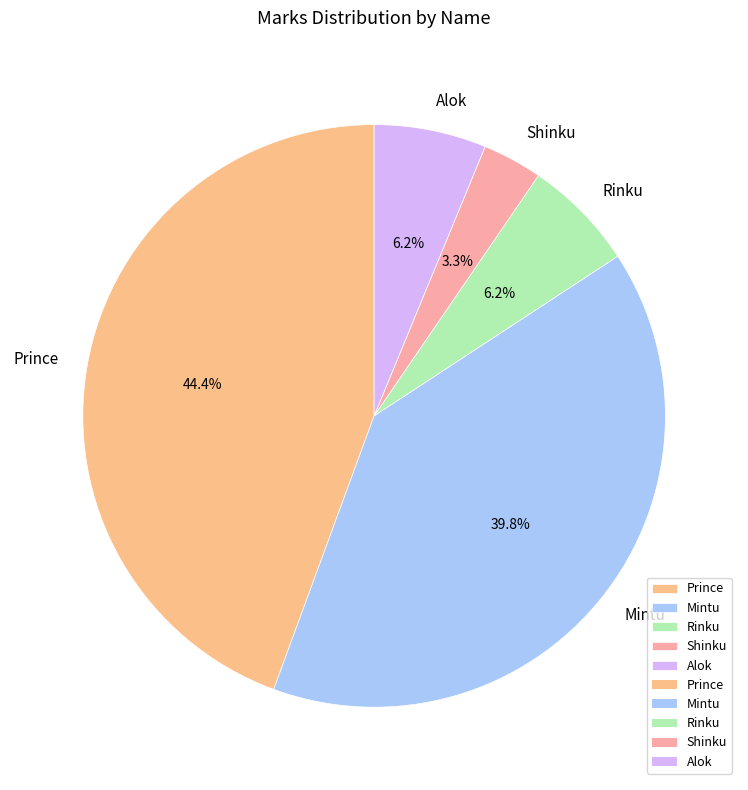

To the nearest percent, what is the difference between the Prince and Mintu slice percentages?

5%